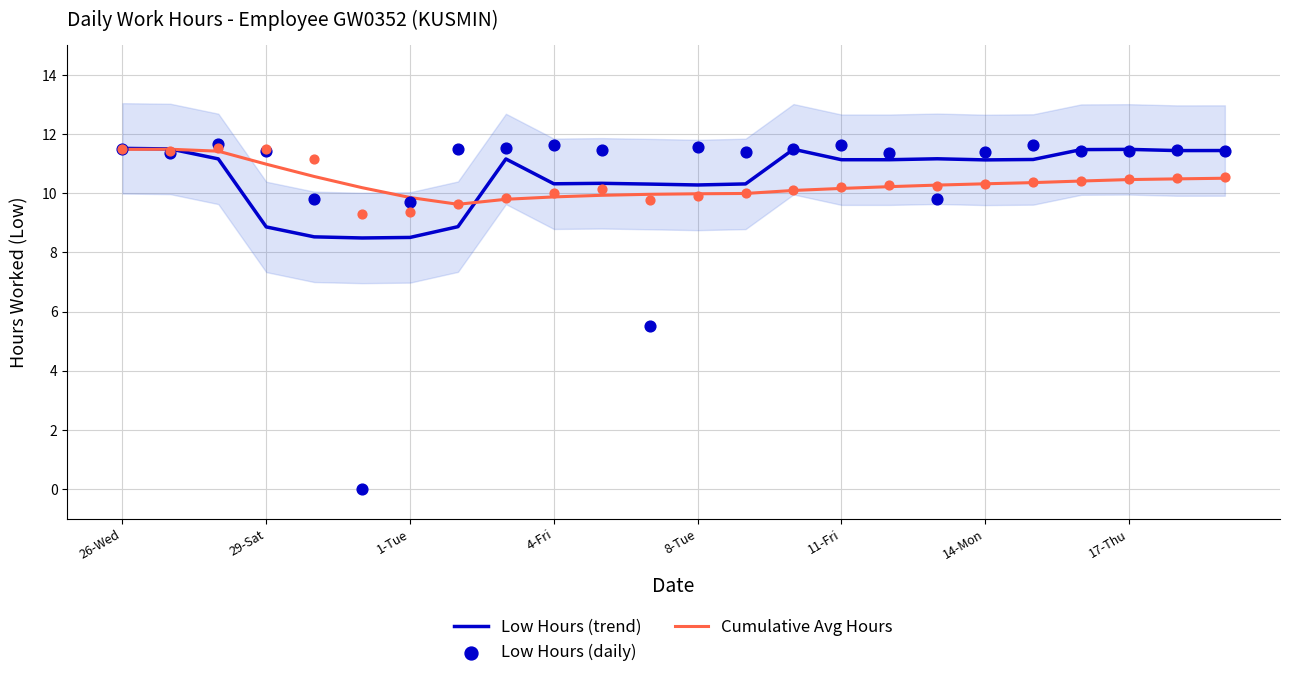

Which series contains the highest Y value?

Low Hours (daily)